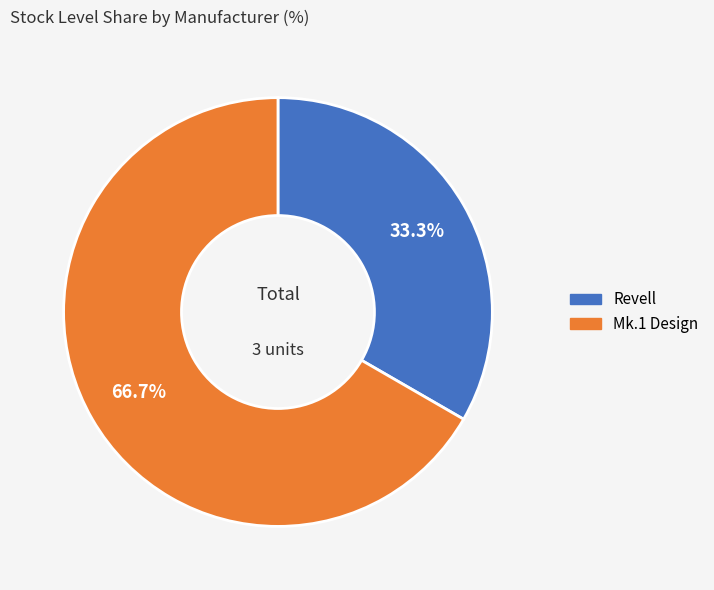

Does any single category account for the majority?

Yes